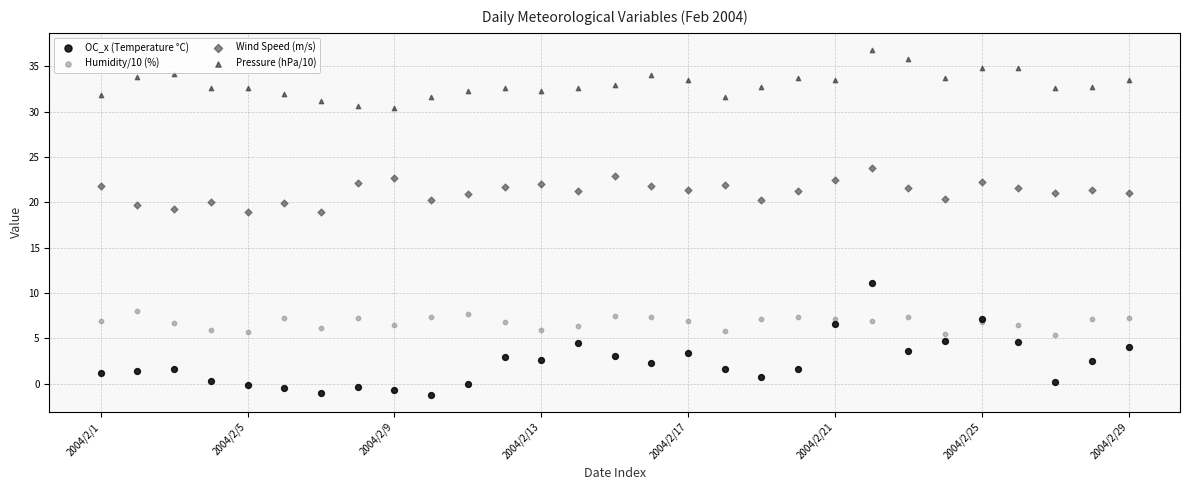

Which series contains the lowest Y value?

OC_x (Temperature °C)